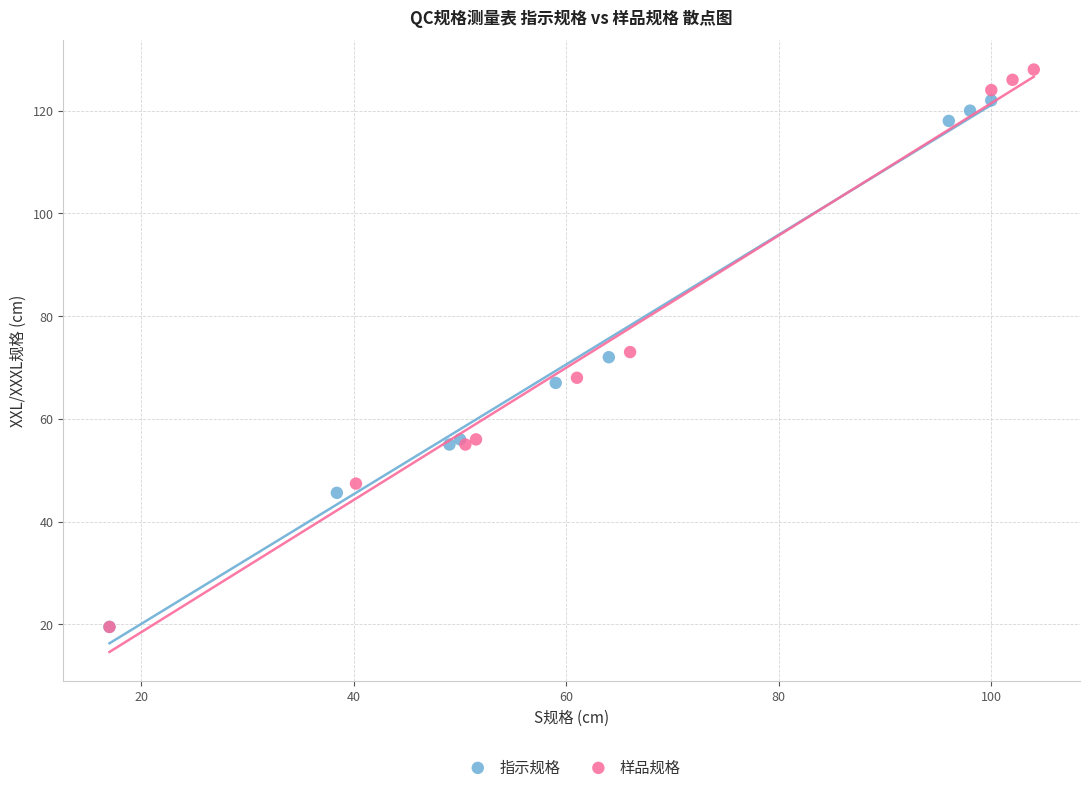

What are all the series names shown in the legend?

指示规格, 样品规格